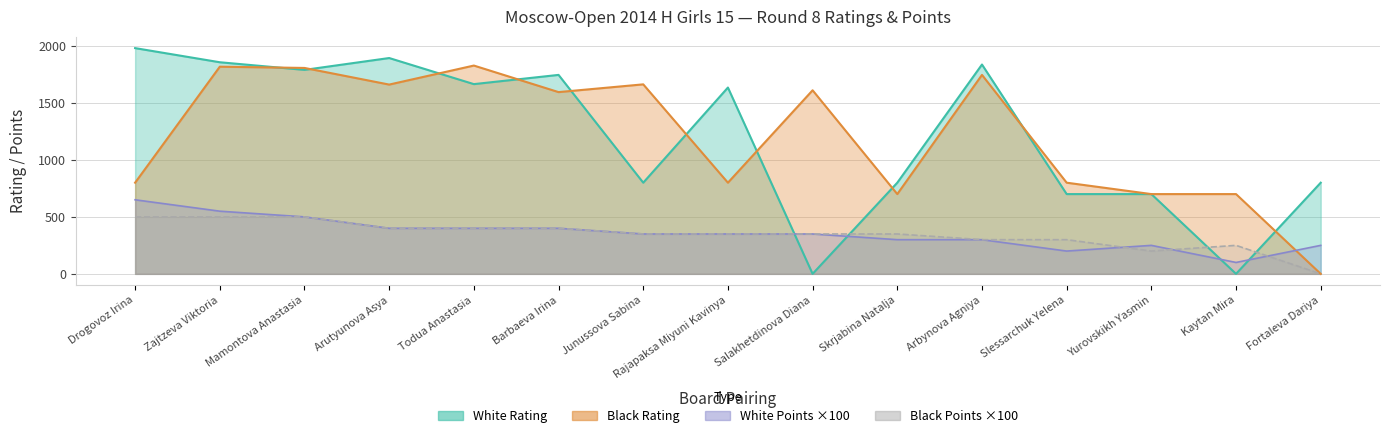

At which label does Black Rating reach its peak?

Todua Anastasia